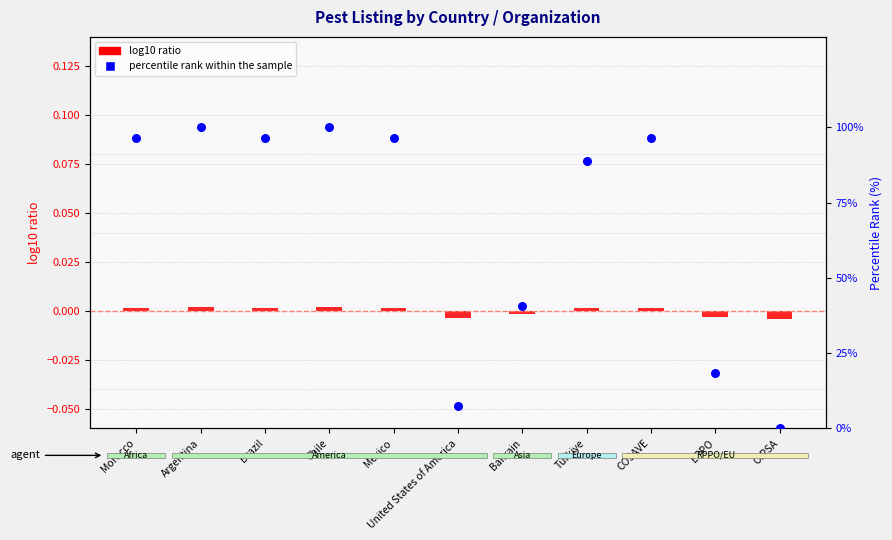

Is the value of percentile rank within the sample at United States of America greater than the value of log10 ratio at Bahrain?

Yes